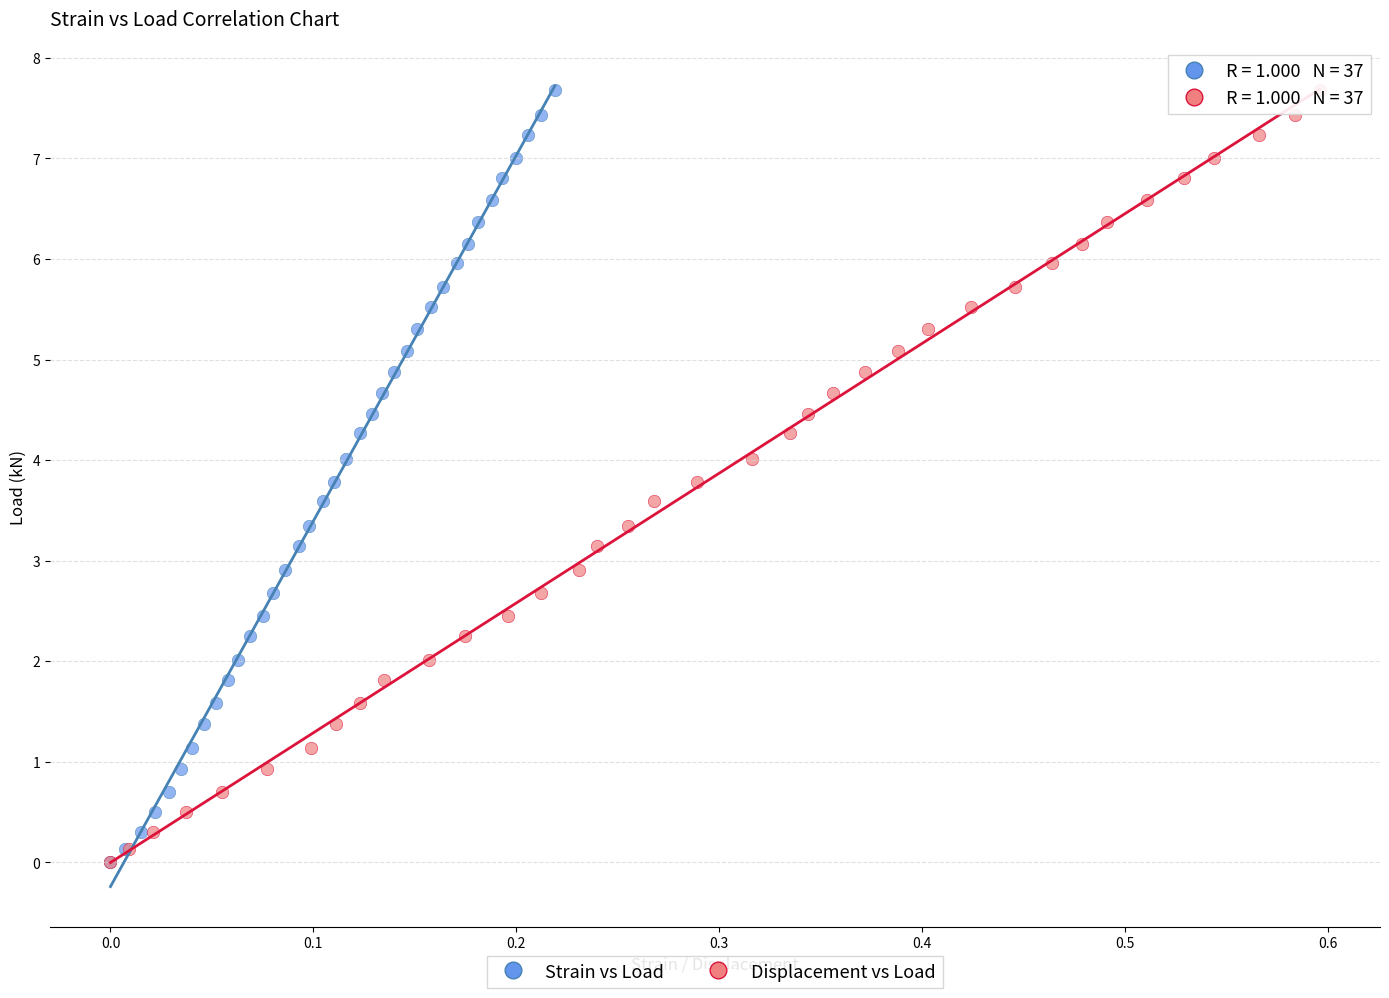

What are all the series names shown in the legend?

Strain vs Load, Displacement vs Load